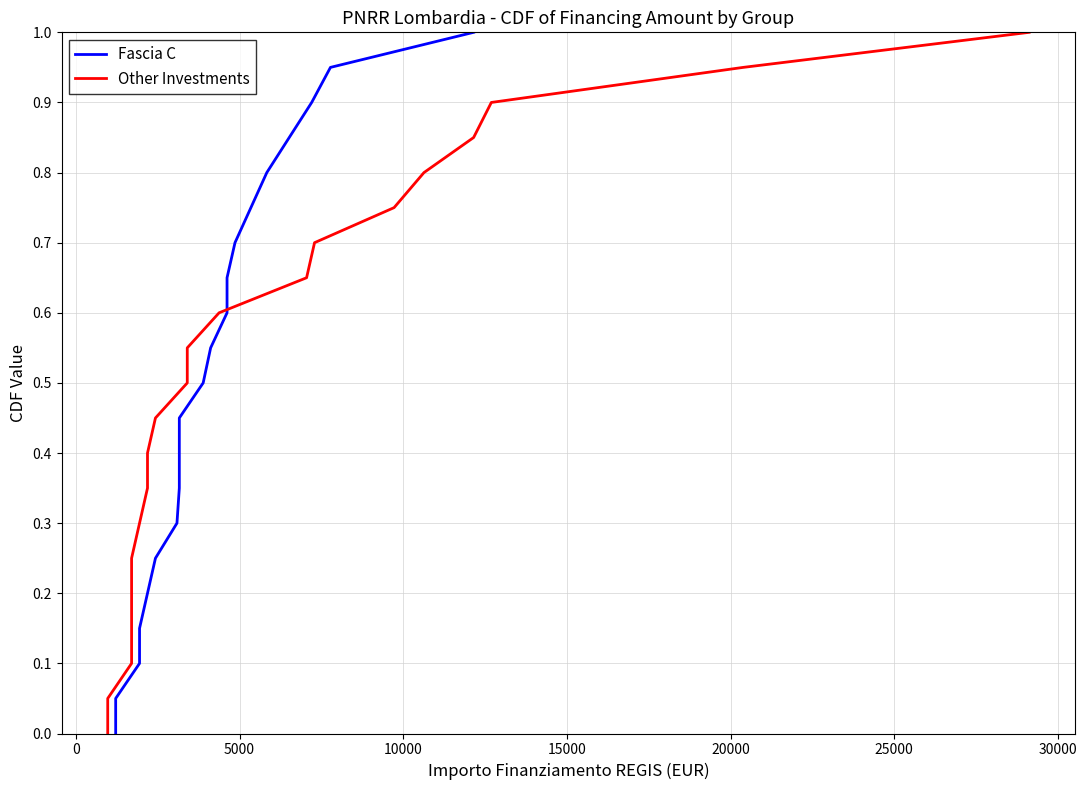

True or false: Fascia C has a value of 0.0 at 0.

False